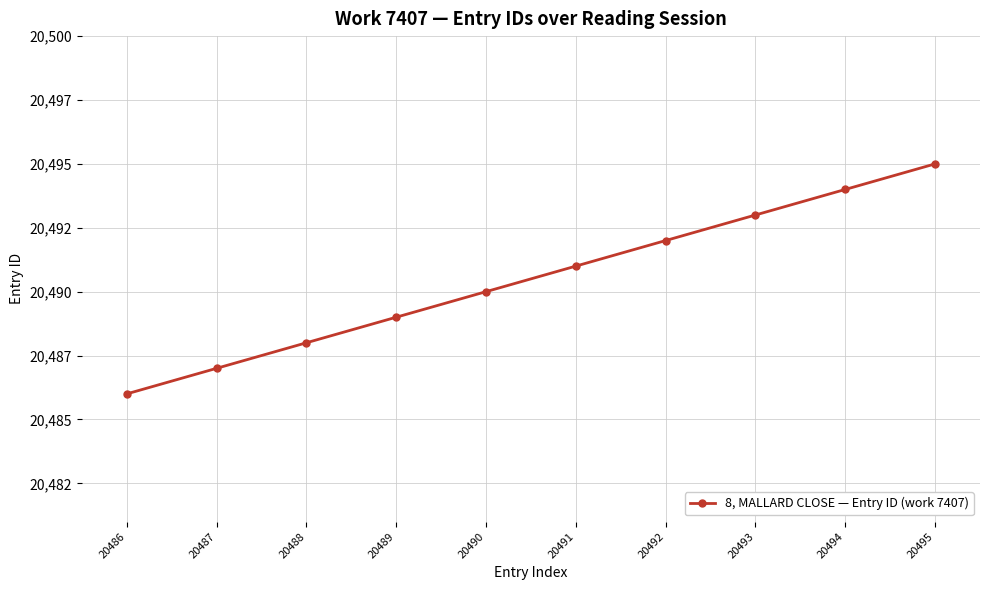

Rank the categories by value from highest to lowest.

20495, 20494, 20493, 20492, 20491, 20490, 20489, 20488, 20487, 20486